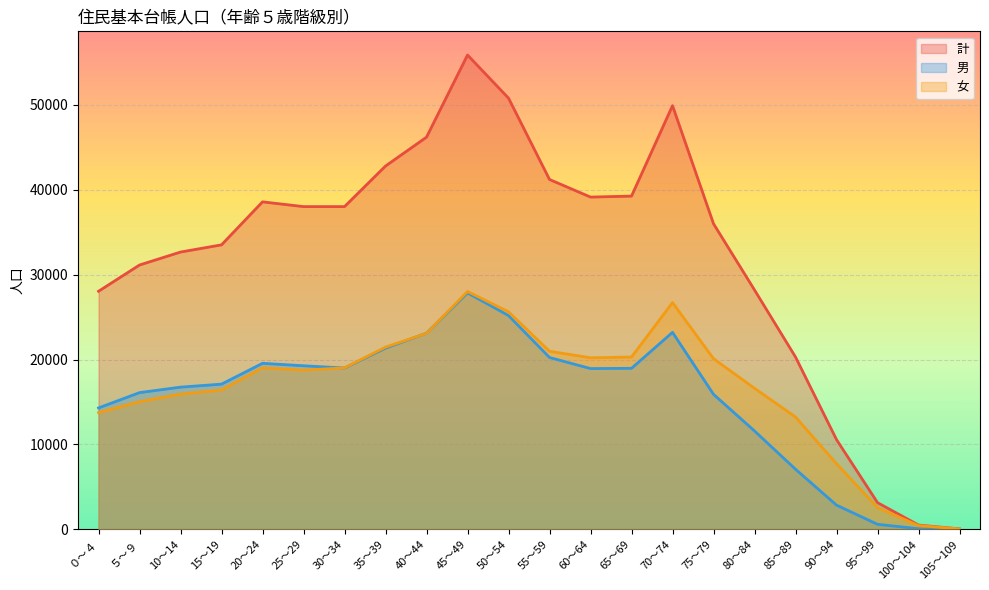

Which series changed the most between 50～54 and 70～74?

男